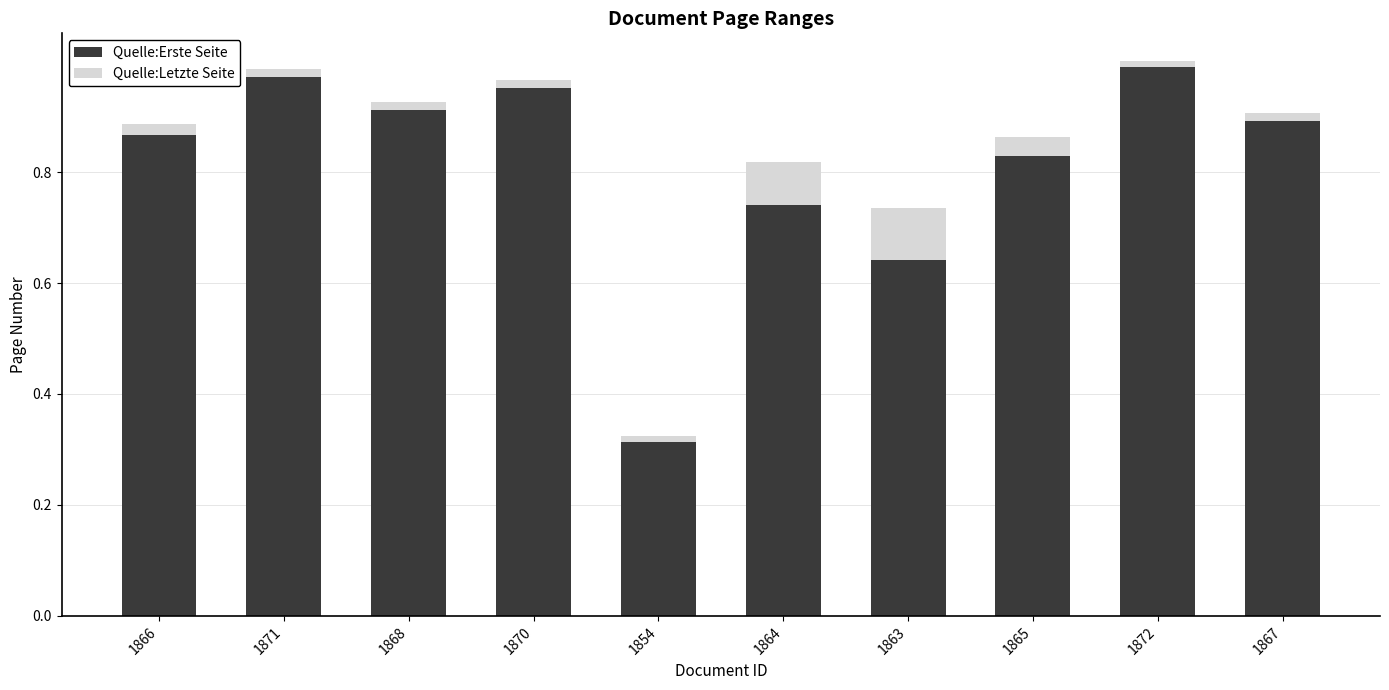

The Quelle:Erste Seite series shows 0.9 at 1863. True or false?

False